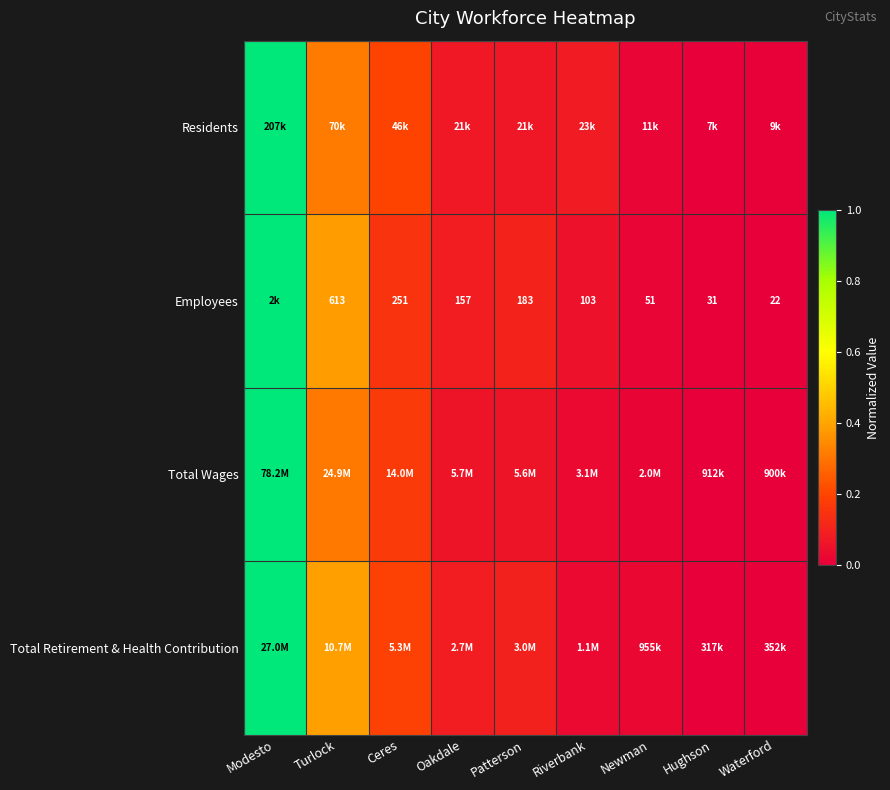

How many categories are shown in the chart?

9